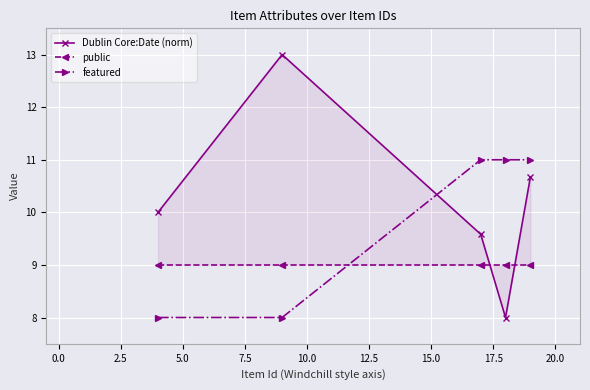

True or false: featured has more than 2 points higher than both neighbors.

False